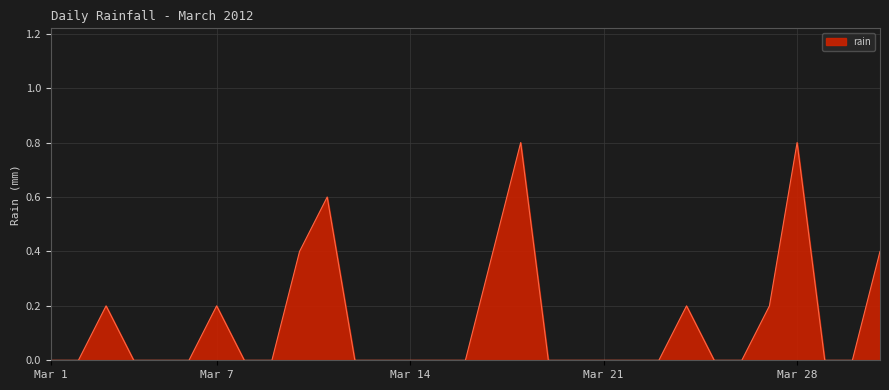

What is the difference between the maximum and minimum values?

0.8